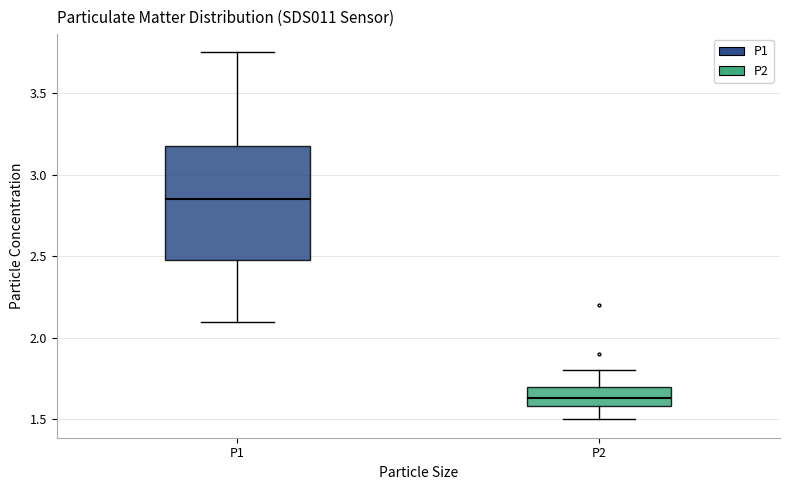

Where is the lower edge of the box for P1 on the y-axis? The values are not printed on the chart, so give them approximately, as read against the axis.

2.50